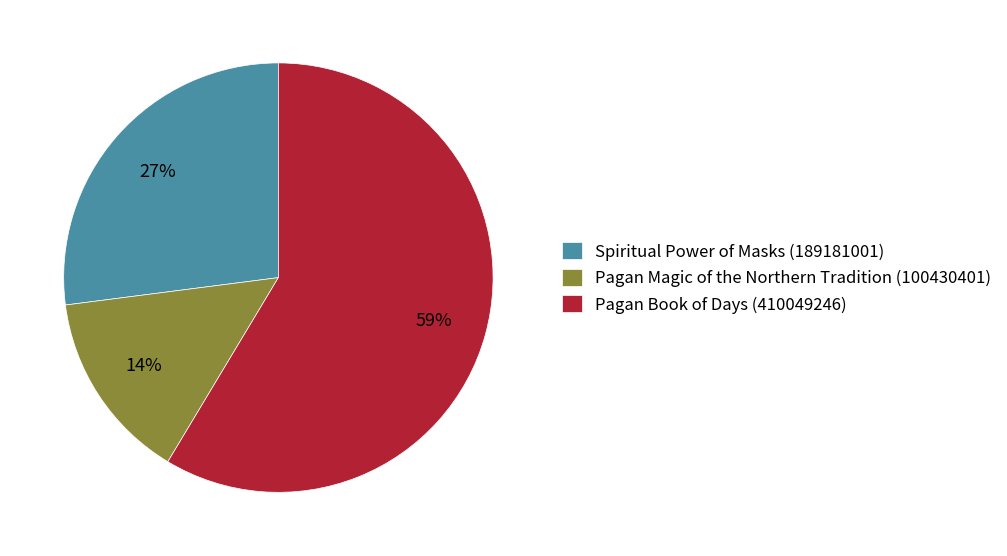

How many slices are in this pie chart?

3